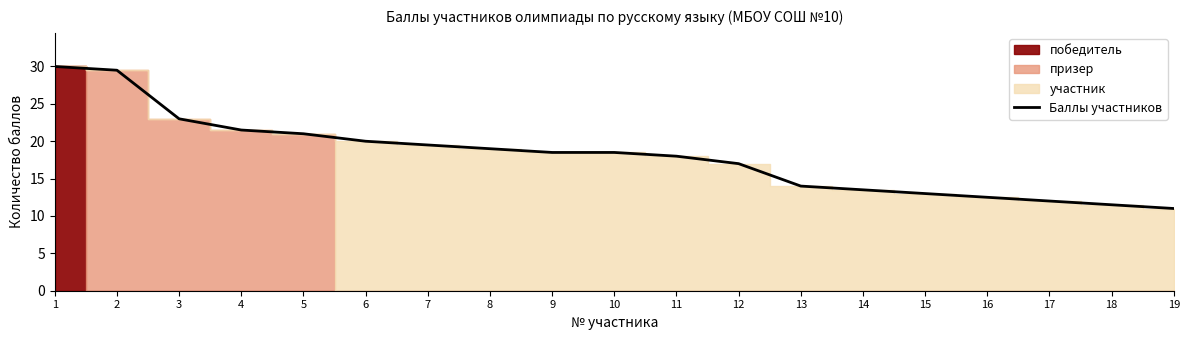

Does the chart have visible grid lines?

No